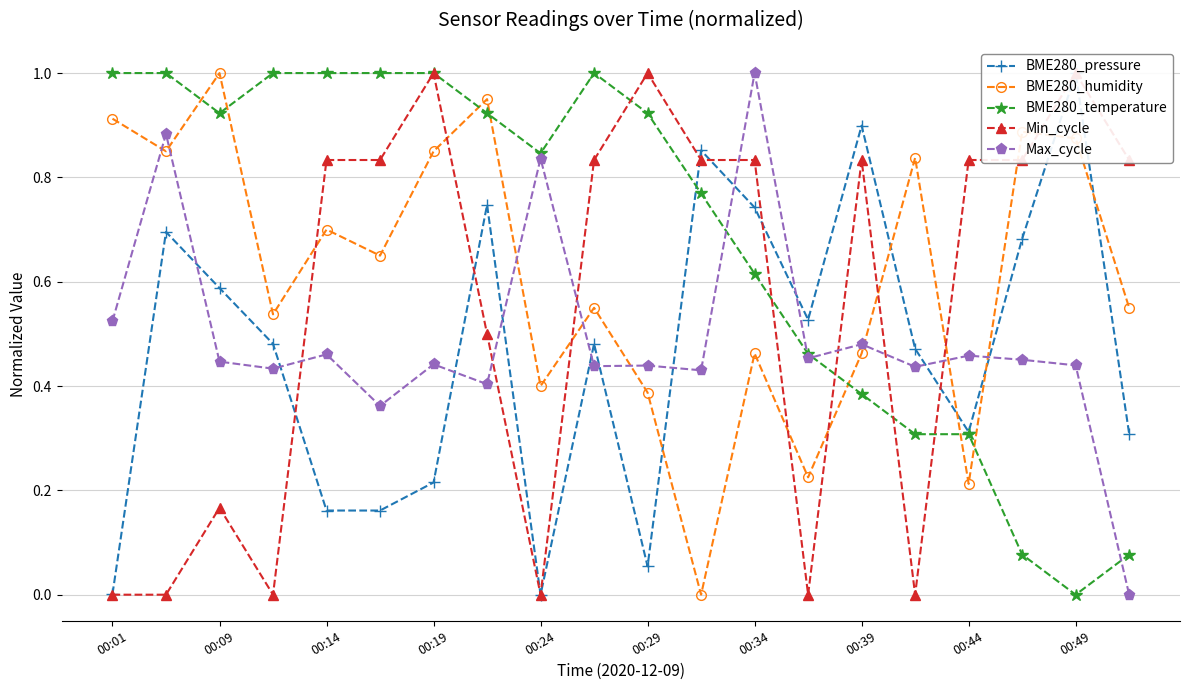

Which series has the largest range (max minus min)?

BME280_pressure